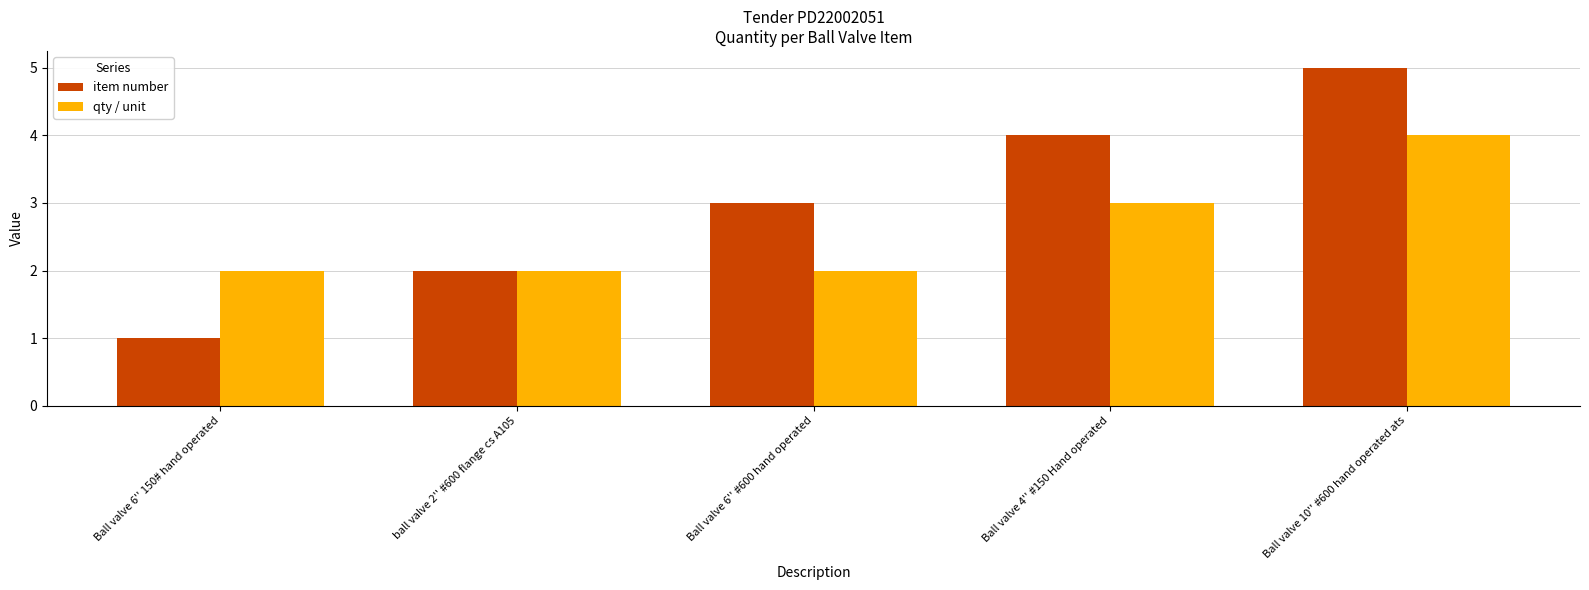

List the series in order of their peak value, highest first.

item number, qty / unit